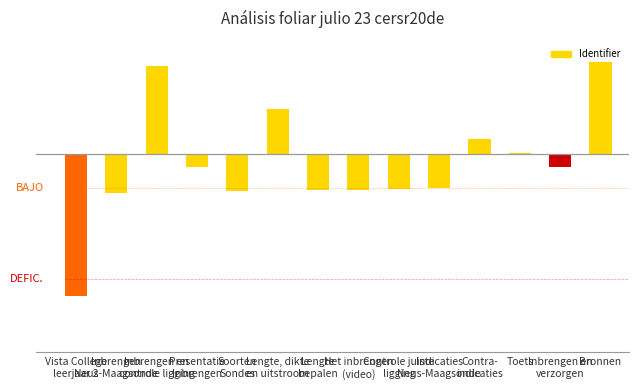

What is the label of the 2nd bar from the right?

Inbrengen en
verzorgen